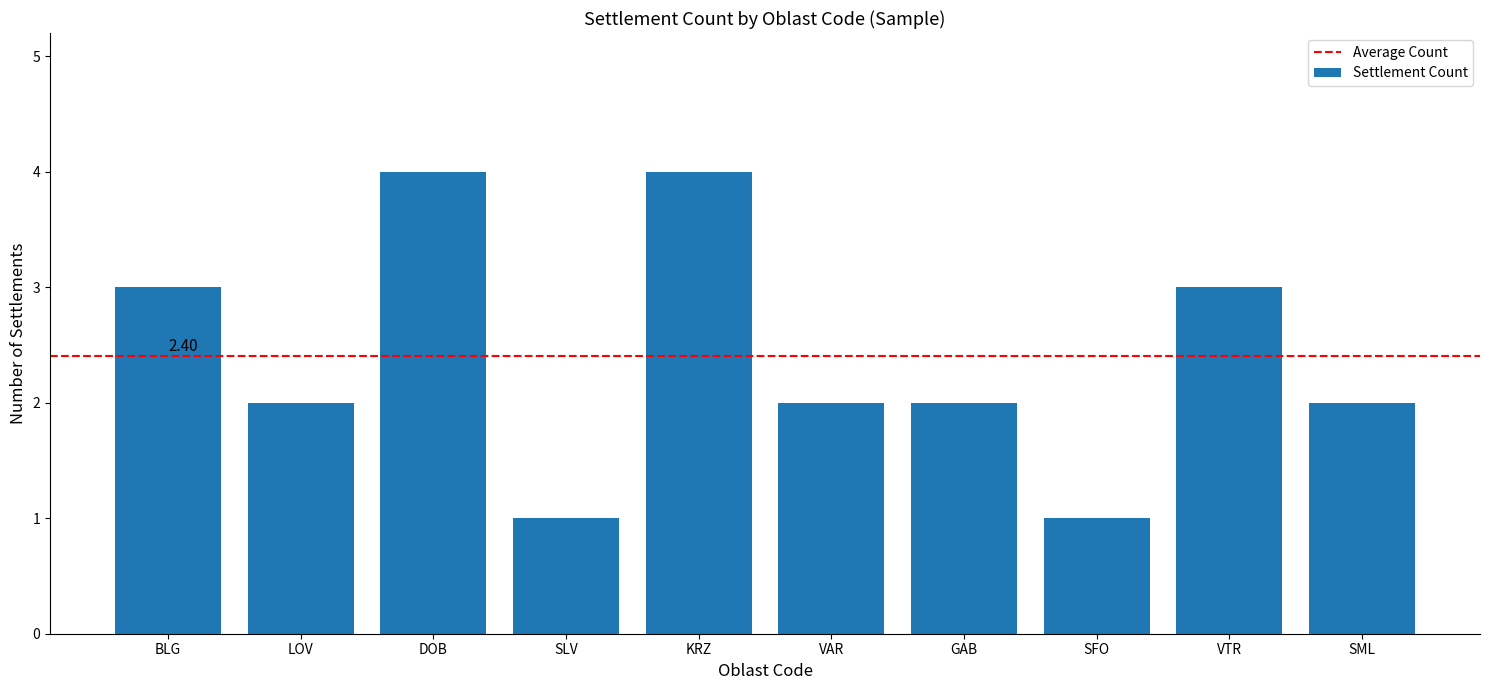

Are the bars horizontal?

No